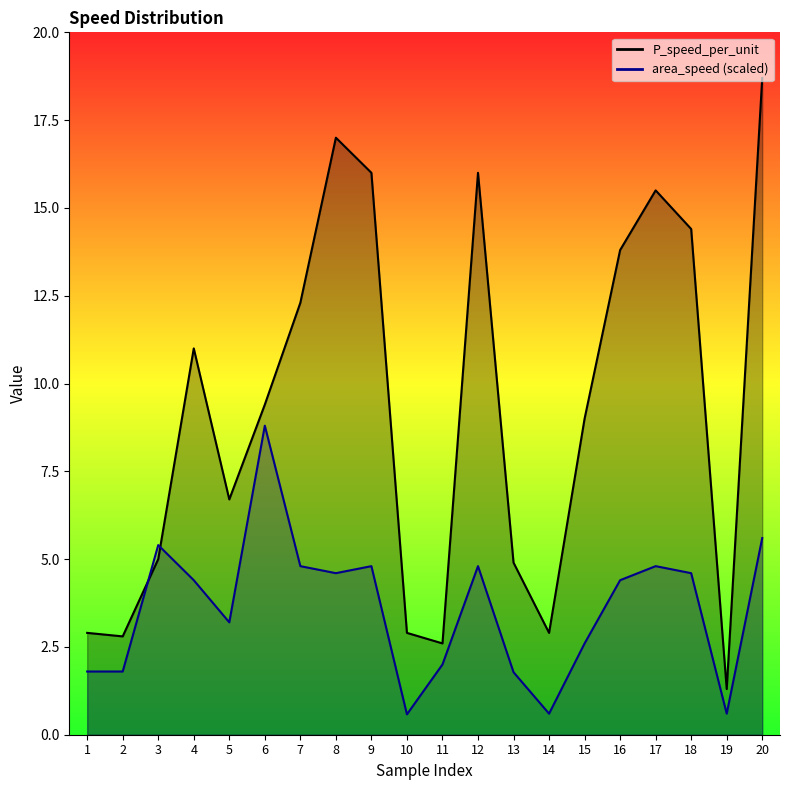

What is the value of the P_speed_per_unit point at the 4th from the left?

11.0